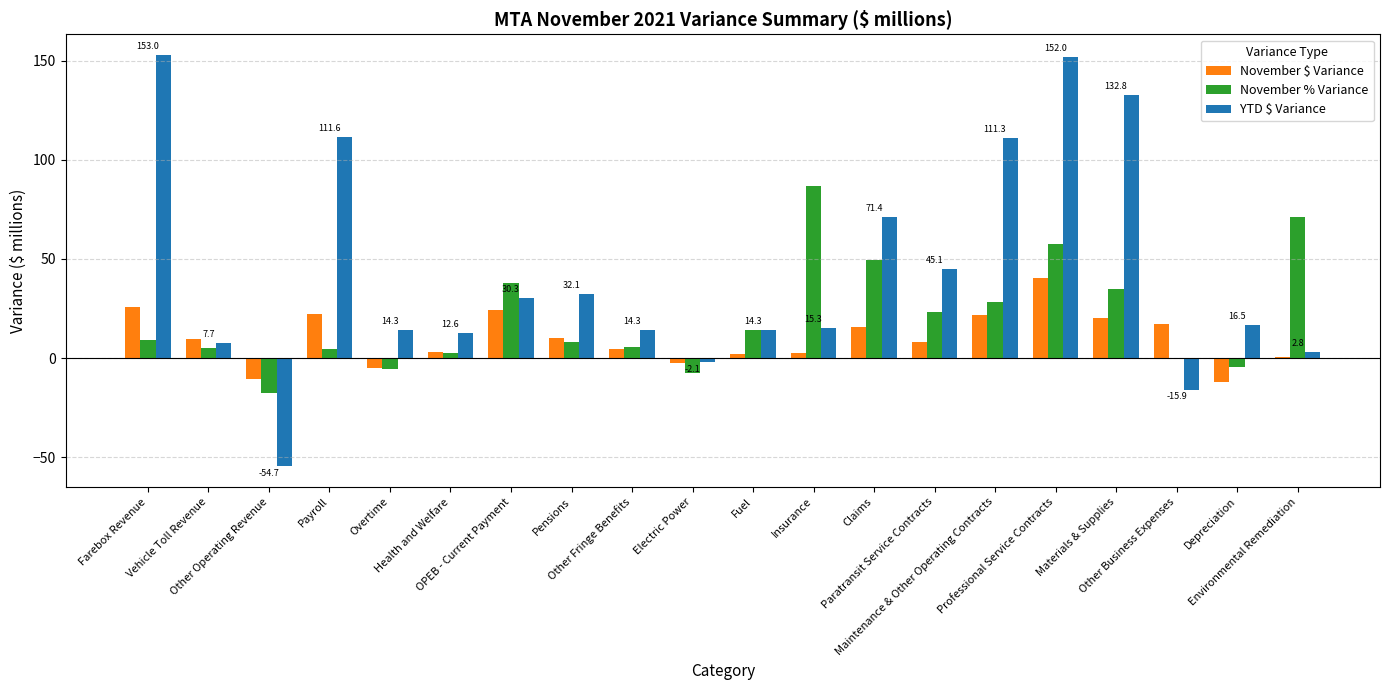

What is the sum of all November $ Variance values?

197.1